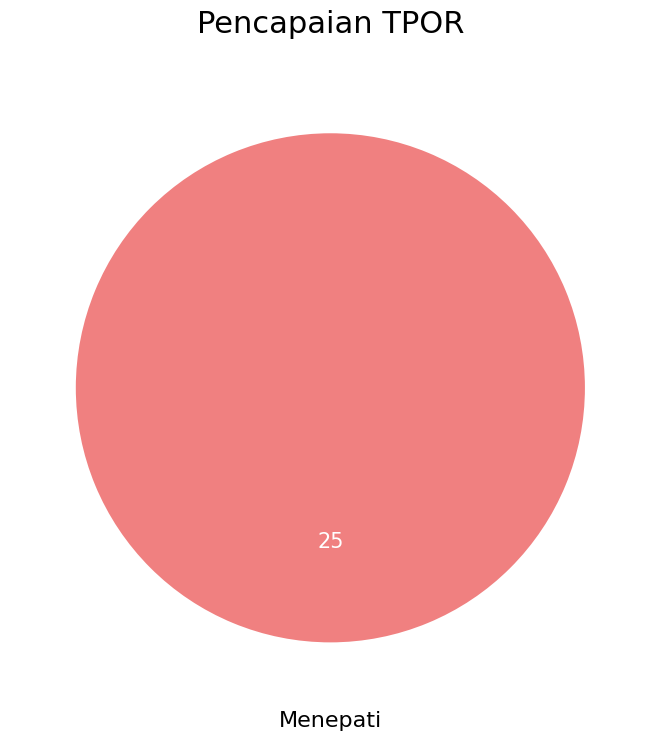

Rank the categories by value from highest to lowest.

Menepati